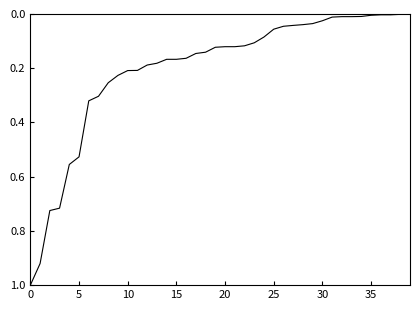

What is the maximum value shown in the chart?

1.0